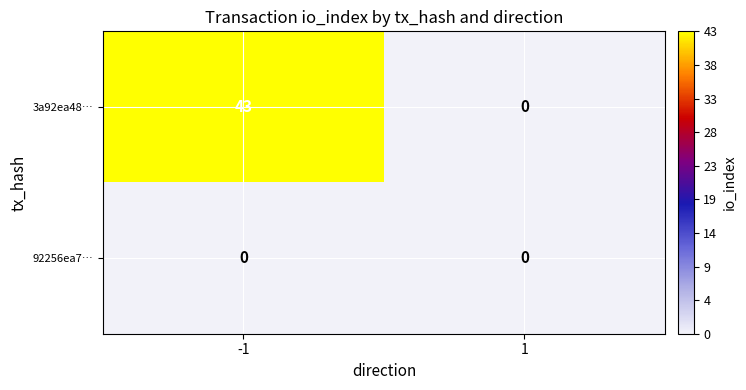

What is the spread (max minus min) of values at -1?

43